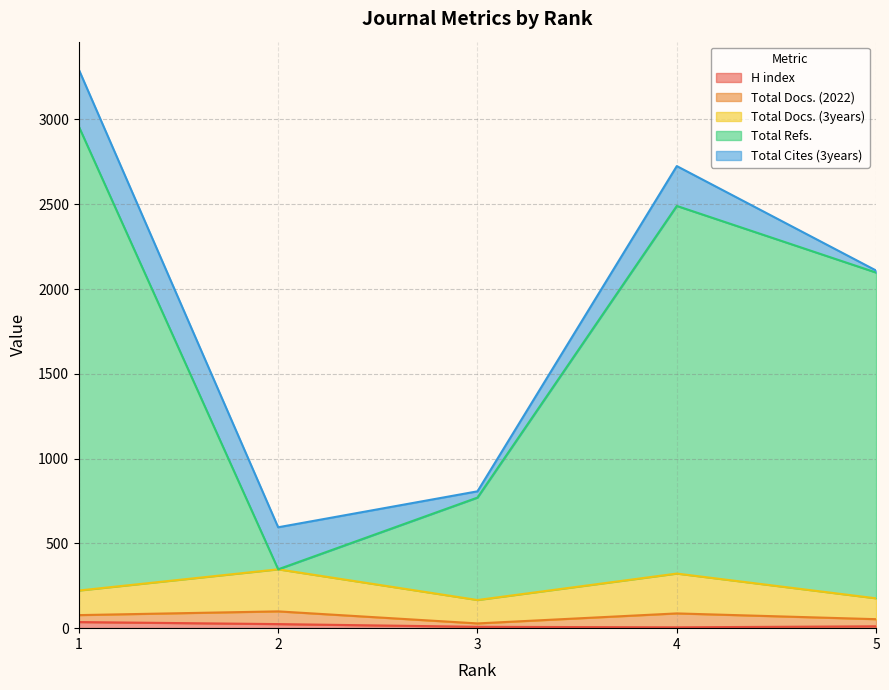

How many values in the H index series are below 11?

2